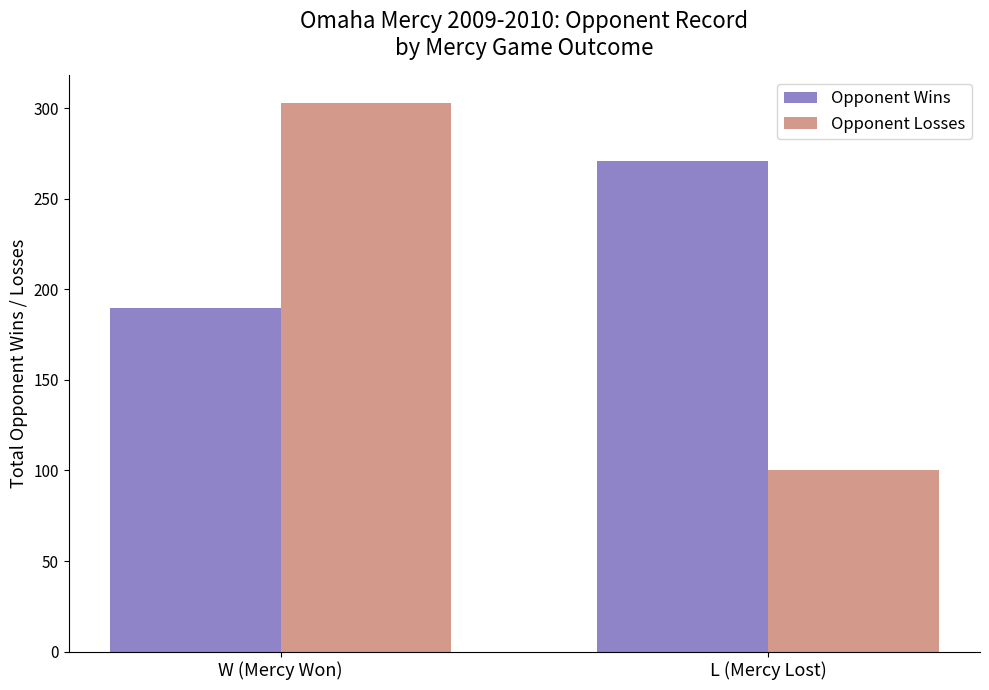

Reading left to right, list all the values displayed in this chart.

Opponent Wins: 190	271
Opponent Losses: 303	100